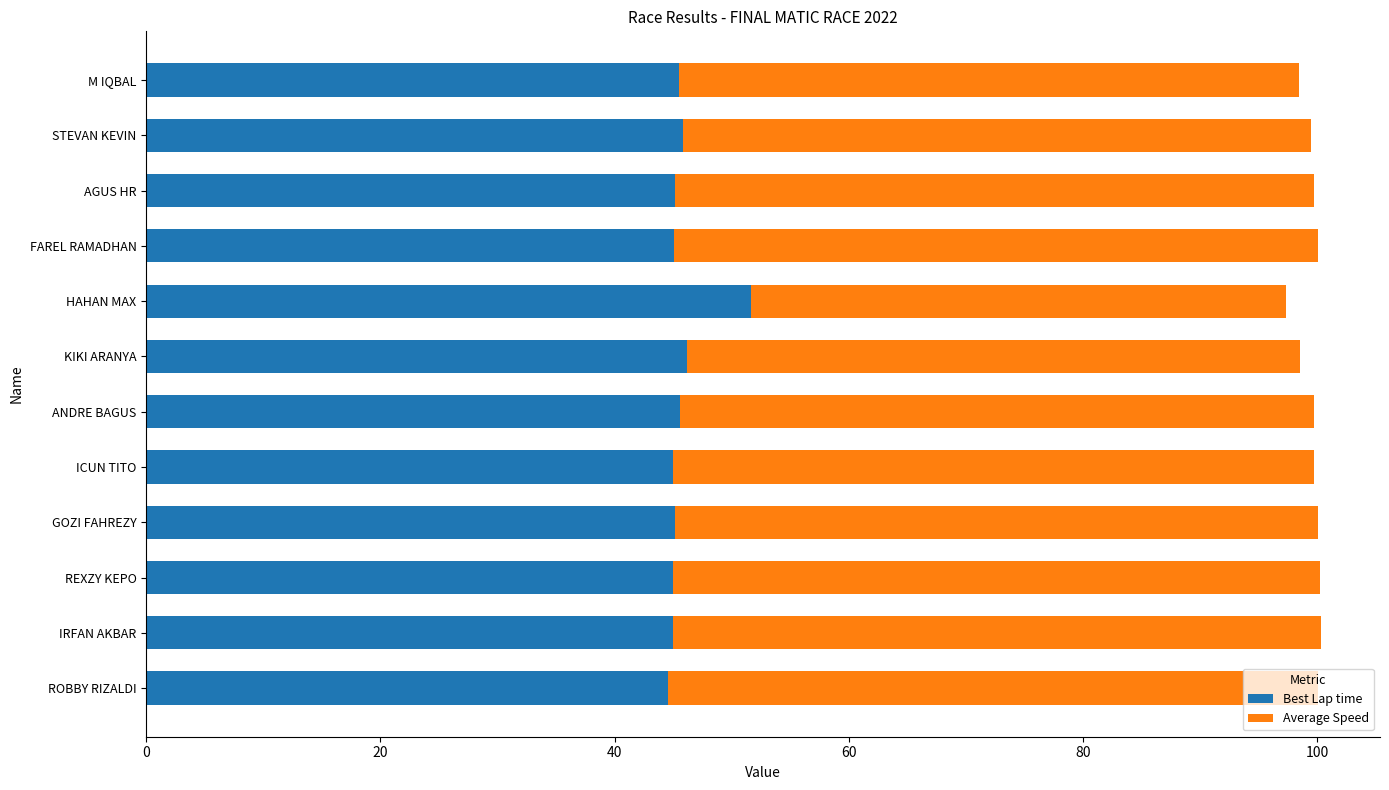

What is the sum of all Best Lap time values?

549.7